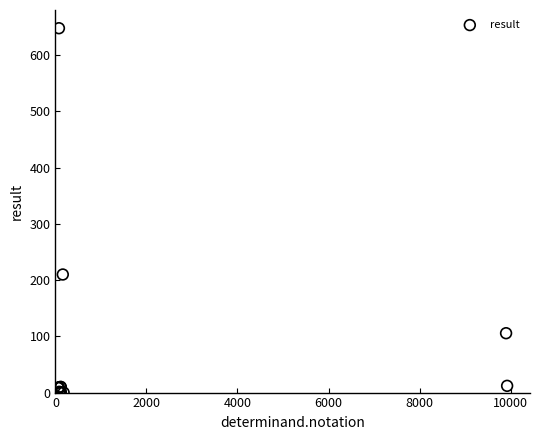

What Y value in the scatter plot is closest to 324?

210.0